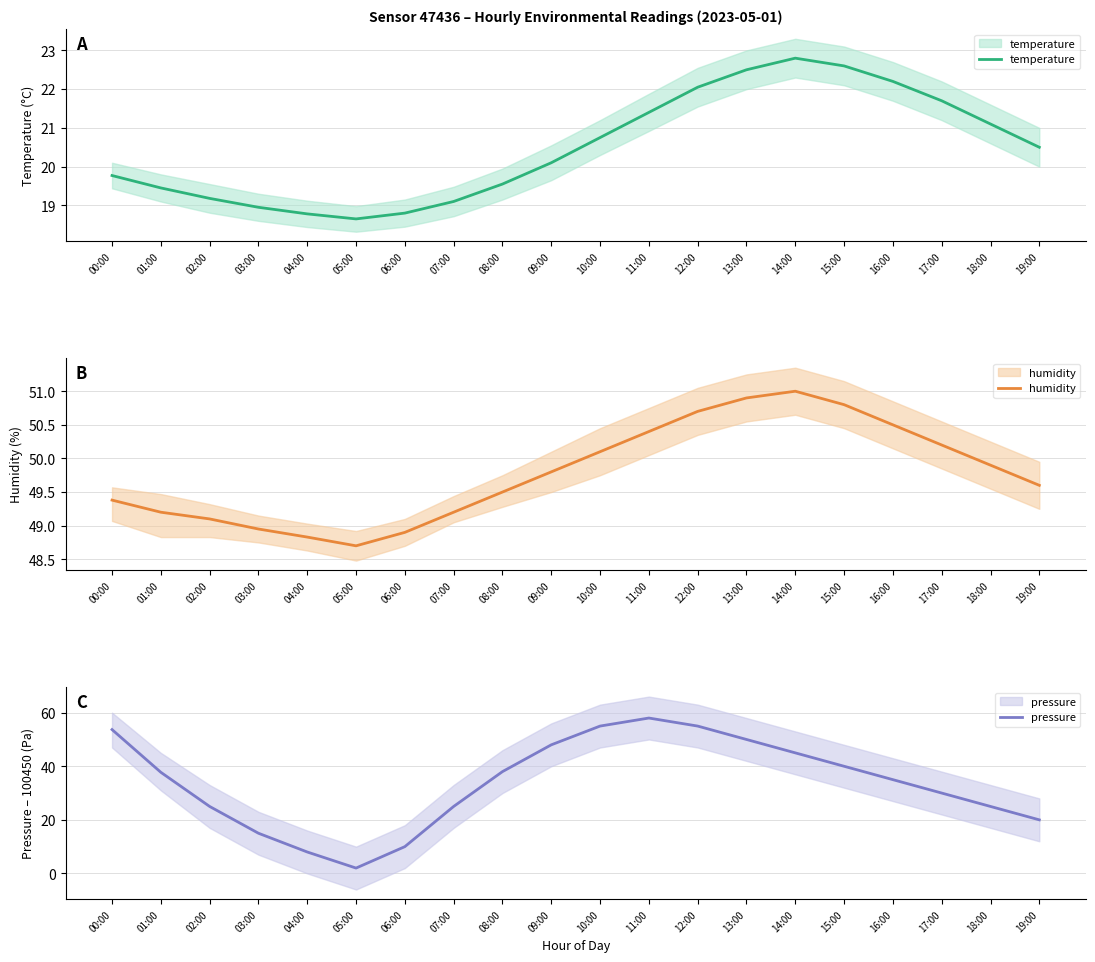

At which category is the sum across all series the highest?

11:00